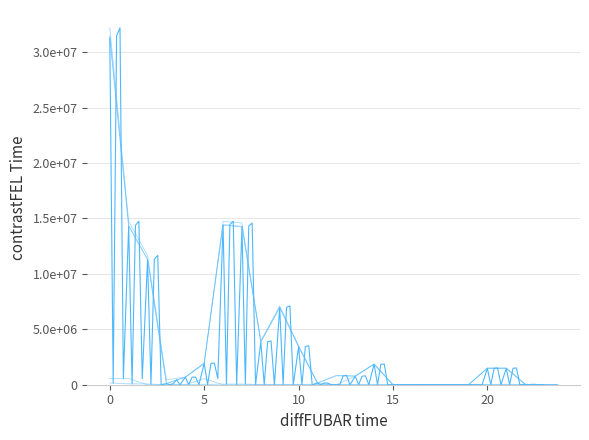

Is it true that col_23 equals 55803864 at −5?

False